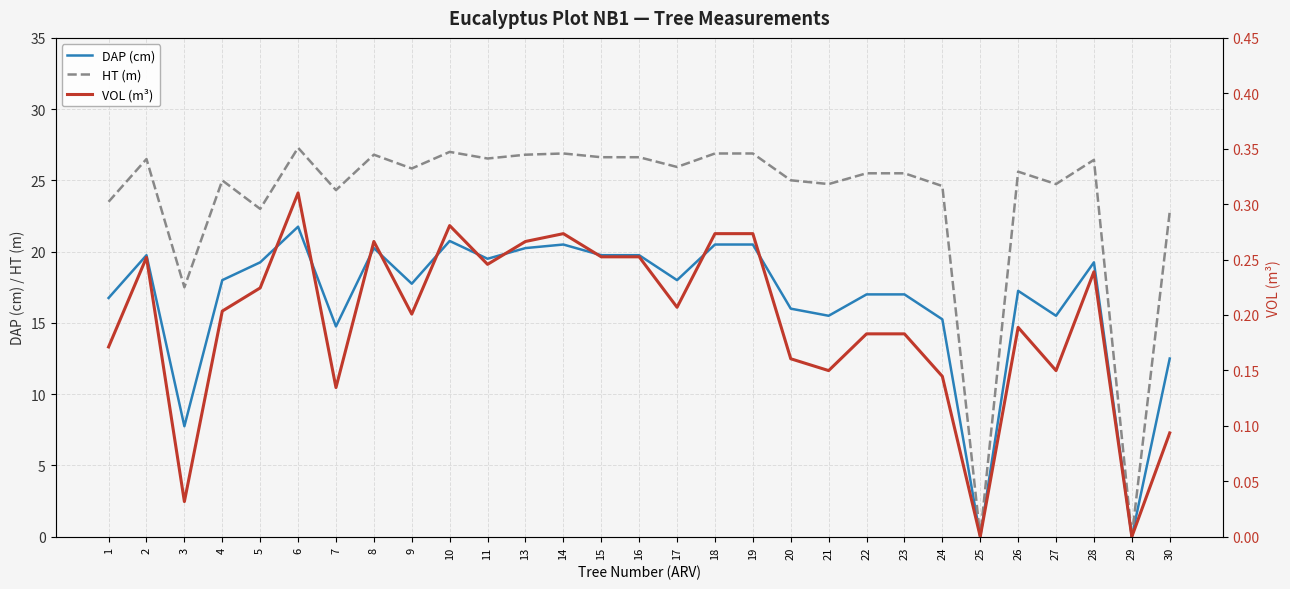

Reading left to right, what are all the values shown in this chart?

DAP (cm): 16.8	19.8	7.8	18.0	19.2	21.8	14.8	20.2	17.8	20.8	19.5	20.2	20.5	19.8	19.8	18.0	20.5	20.5	16.0	15.5	17.0	17.0	15.2	0.0	17.2	15.5	19.2	0.0	12.5
HT (m): 23.5	26.5	17.5	25.0	23.0	27.3	24.3	26.8	25.8	27.0	26.5	26.8	26.9	26.6	26.6	25.9	26.9	26.9	25.0	24.7	25.5	25.5	24.6	0.0	25.6	24.7	26.4	0.0	22.8
VOL (m³): 0.2	0.3	0.0	0.2	0.2	0.3	0.1	0.3	0.2	0.3	0.2	0.3	0.3	0.3	0.3	0.2	0.3	0.3	0.2	0.1	0.2	0.2	0.1	0.0	0.2	0.1	0.2	0.0	0.1